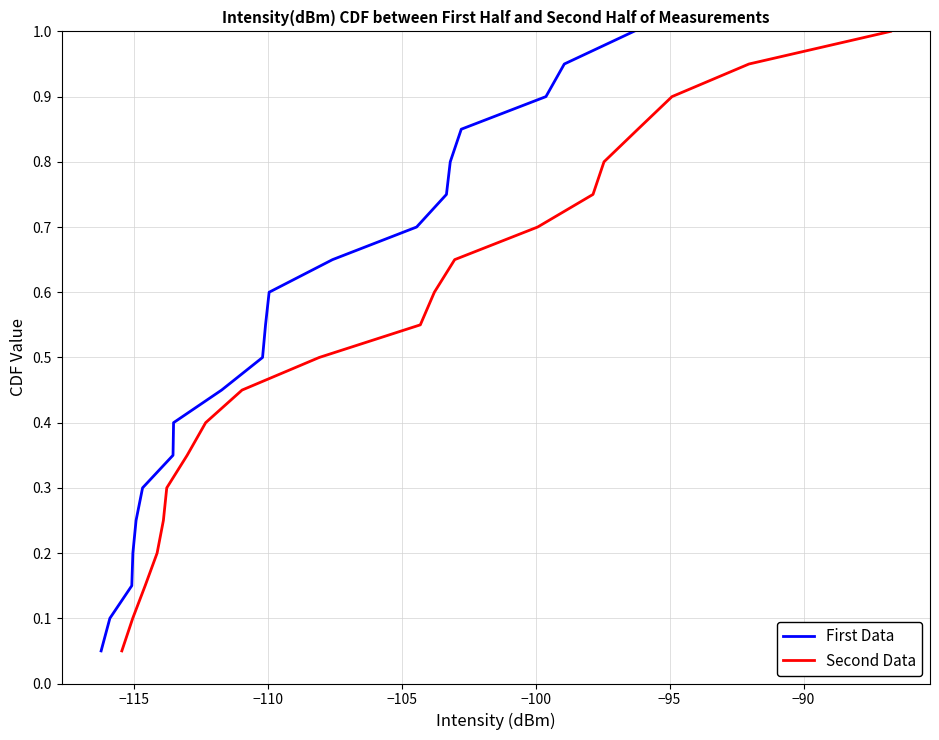

What is the highest value of the First Data series?

1.0